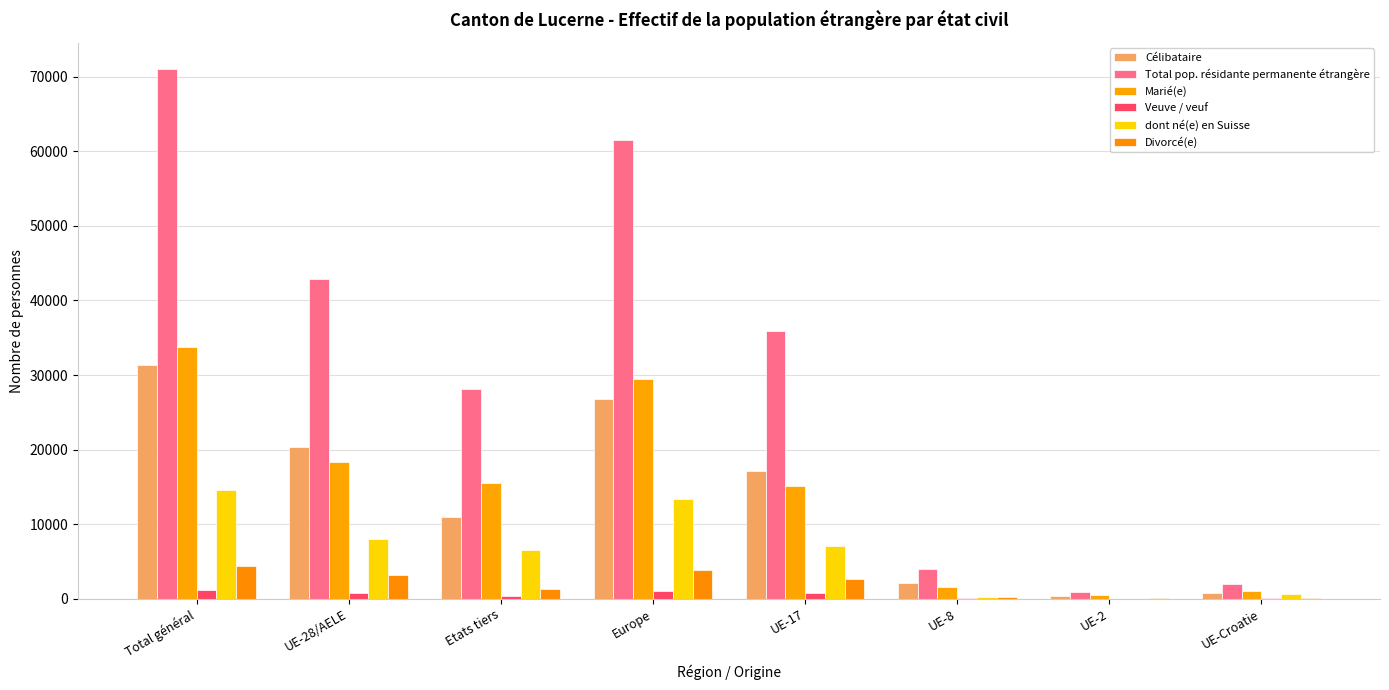

Reading left to right, transcribe all the data shown in this chart.

Célibataire: Total général=31285	UE-28/AELE=20319	Etats tiers=10966	Europe=26783	UE-17=17079	UE-8=2074	UE-2=345	UE-Croatie=760
Total pop. résidante permanente étrangère: Total général=71014	UE-28/AELE=42843	Etats tiers=28171	Europe=61519	UE-17=35864	UE-8=4012	UE-2=841	UE-Croatie=2008
Marié(e): Total général=33823	UE-28/AELE=18362	Etats tiers=15461	Europe=29506	UE-17=15186	UE-8=1585	UE-2=445	UE-Croatie=1098
Veuve / veuf: Total général=1177	UE-28/AELE=778	Etats tiers=399	Europe=1092	UE-17=710	UE-8=32	UE-2=4	UE-Croatie=32
dont né(e) en Suisse: Total général=14597	UE-28/AELE=8052	Etats tiers=6545	Europe=13427	UE-17=7074	UE-8=284	UE-2=30	UE-Croatie=643
Divorcé(e): Total général=4380	UE-28/AELE=3137	Etats tiers=1243	Europe=3878	UE-17=2688	UE-8=287	UE-2=38	UE-Croatie=115